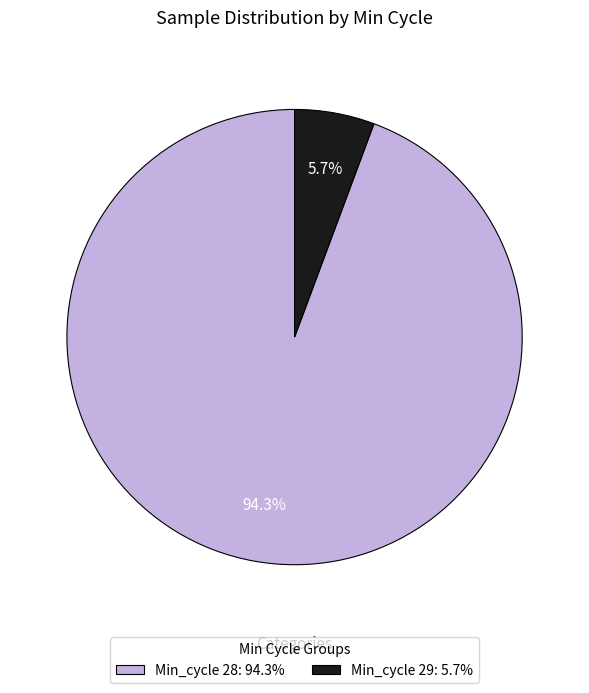

How many slices are in this pie chart?

2